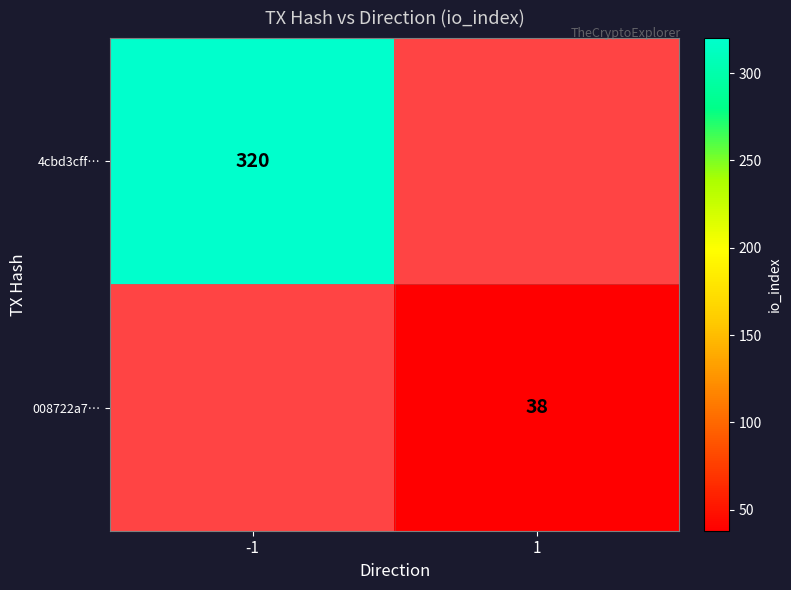

The value of 4cbd3cff… at -1 is 563. True or false?

False